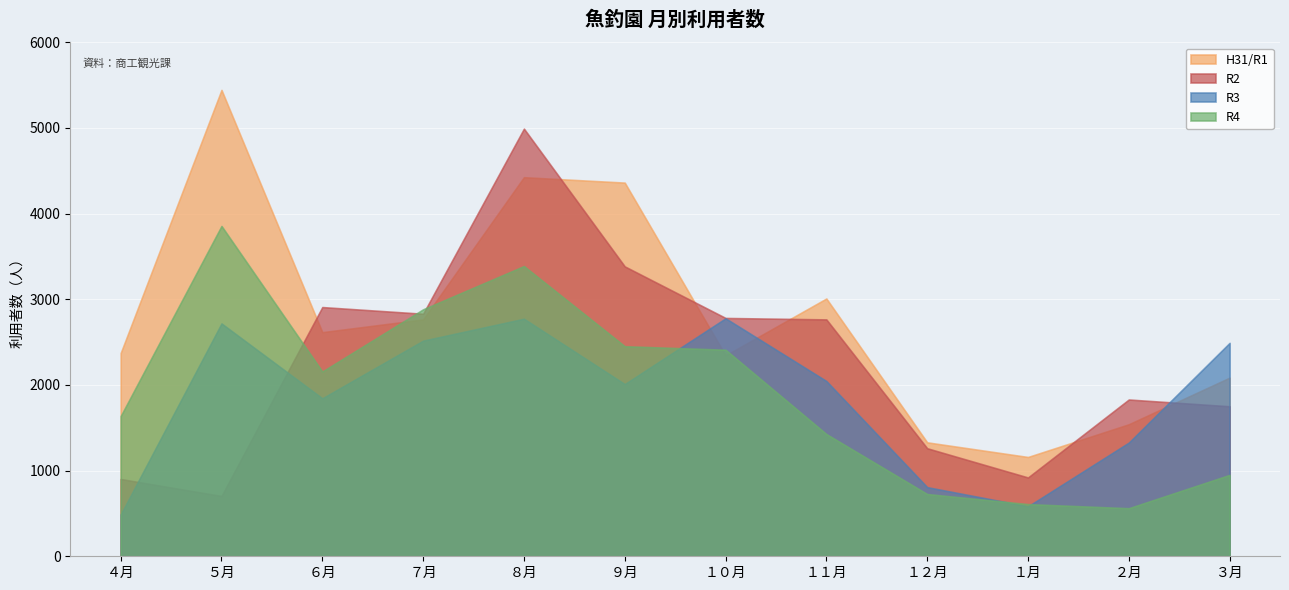

How many data points in R3 are above 2046?

5